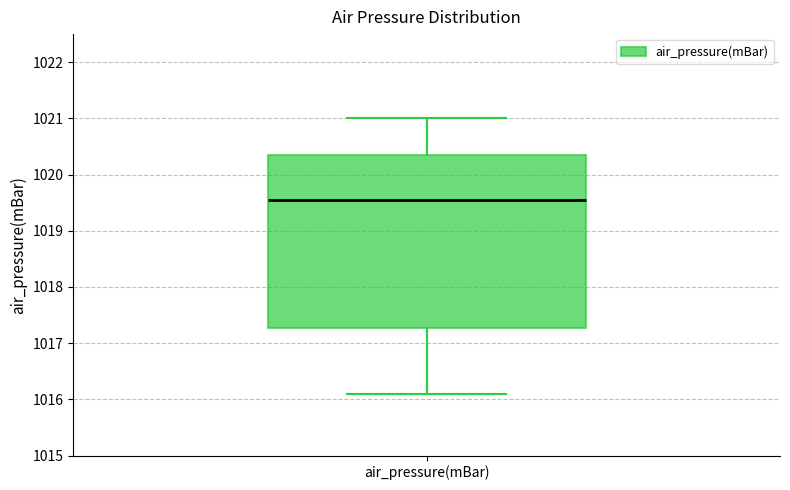

Transcribe this box plot: give where the median line is, the range the box spans, and where the two whiskers end, as read against the y-axis. The values are not printed on the chart, so give them approximately, as read against the axis.

median 1019.6, box 1017.3 to 1020.4, whiskers 1016.1 to 1021.0